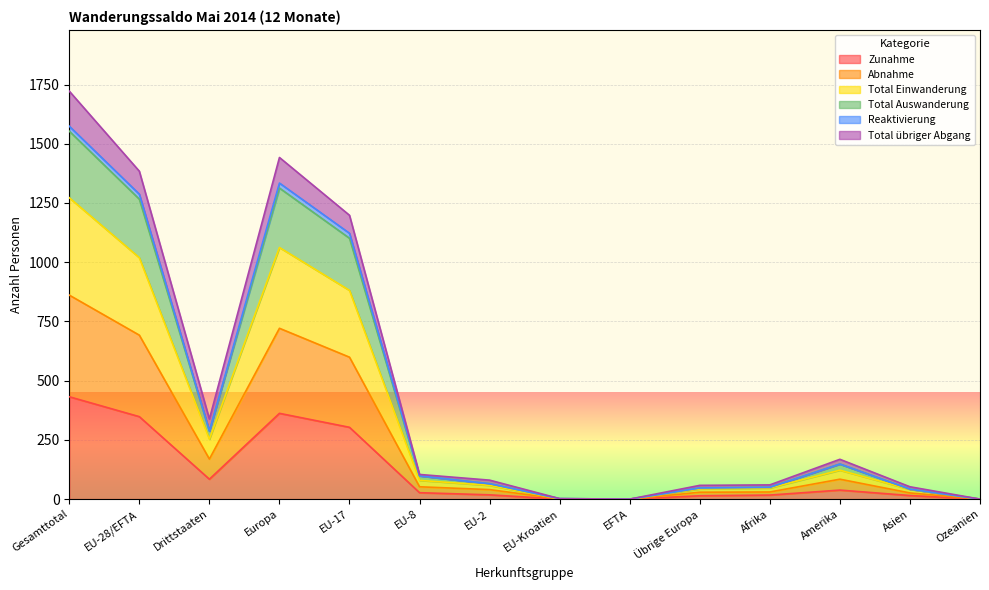

At which category does Zunahme reach its first local peak?

Europa